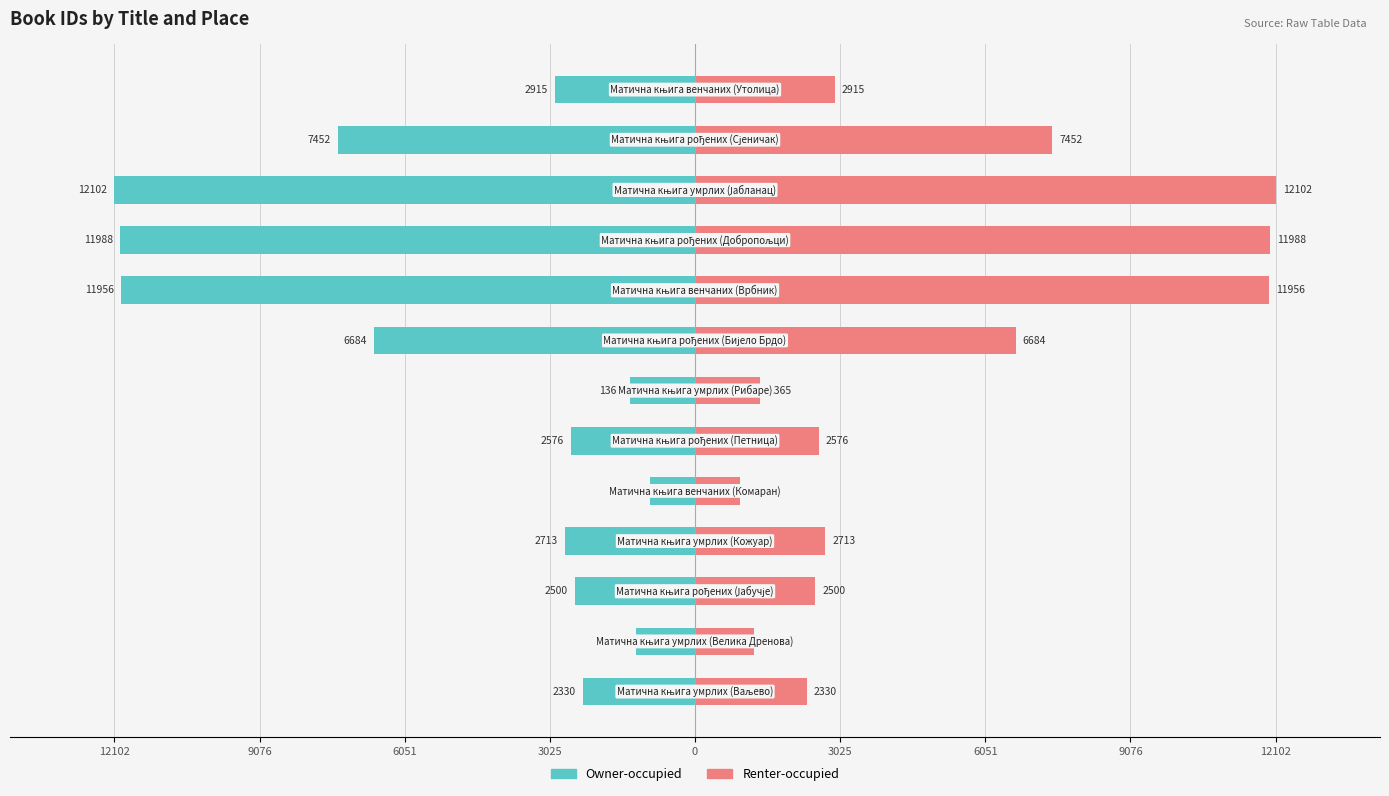

List the series in order of their peak value, lowest first.

Owner-occupied, Renter-occupied